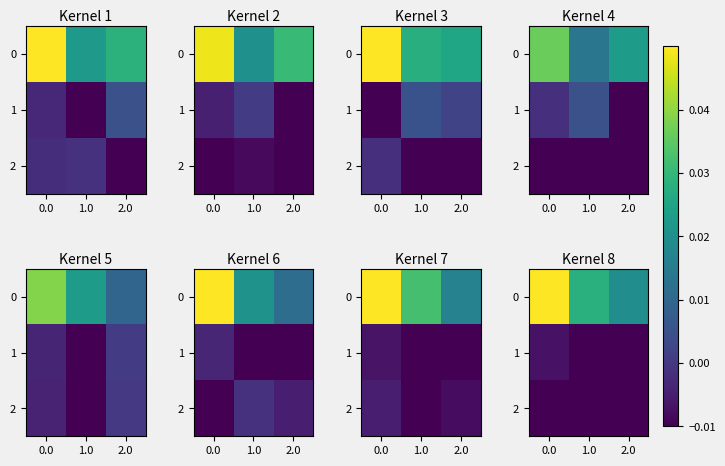

How many distinct data groups are displayed?

3